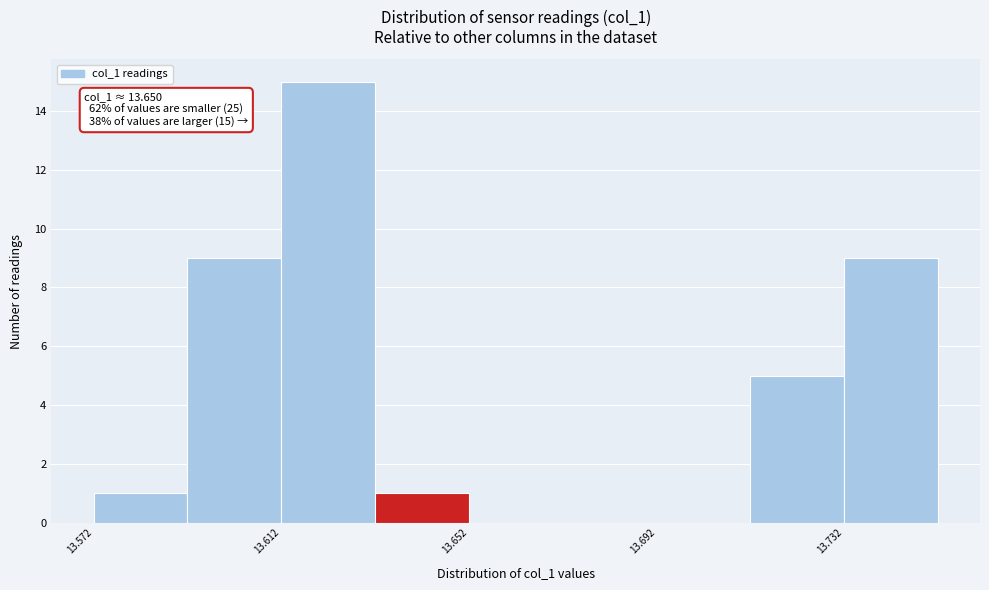

Which range on the x-axis has the tallest bar?

13.612 to 13.632